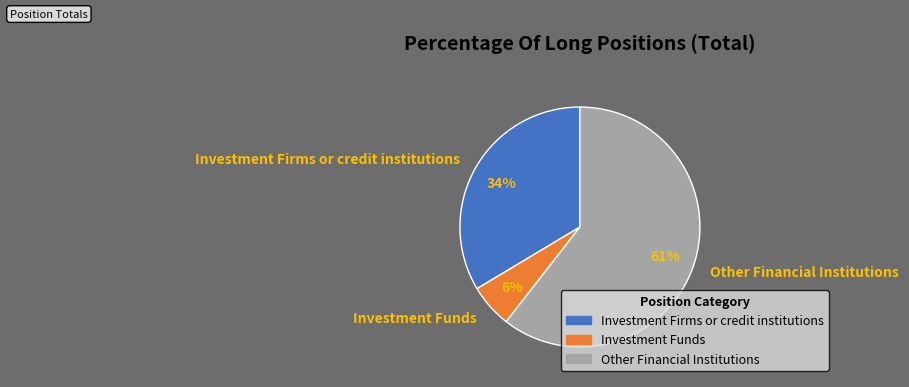

Count the number of slices in the pie.

3